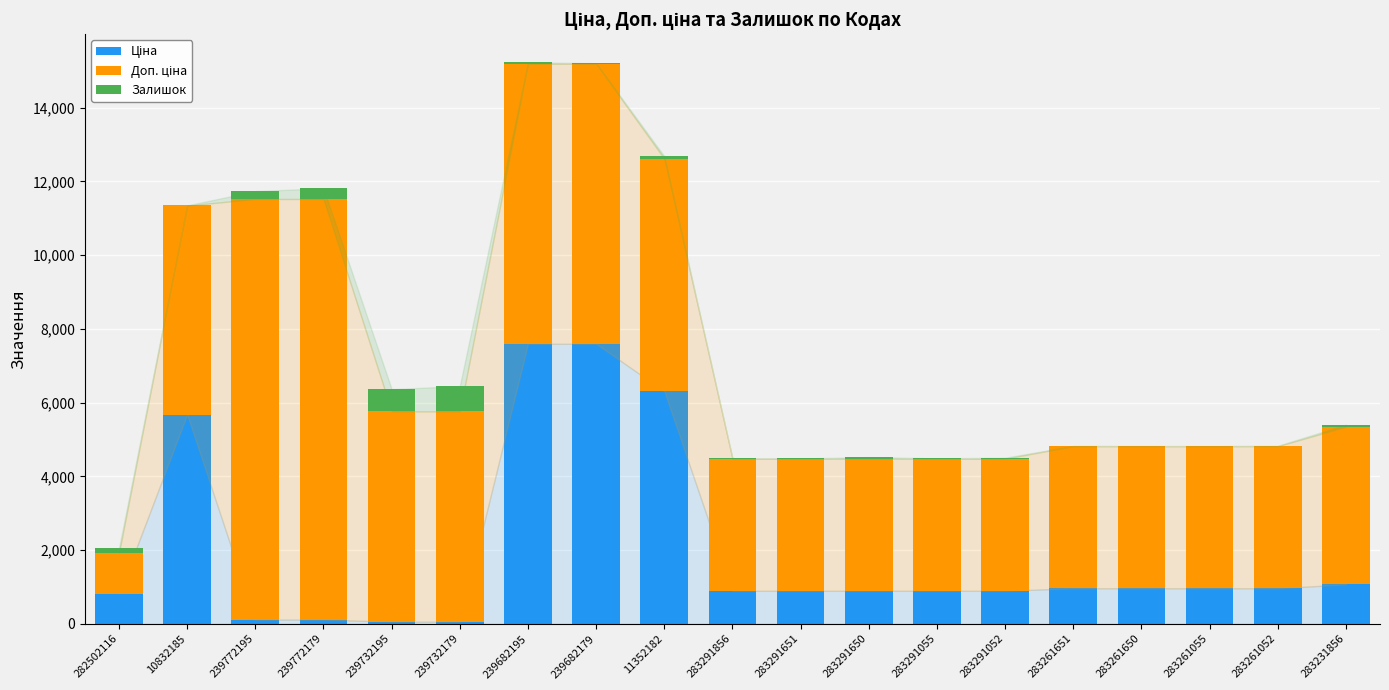

How many data points does each series have?

19